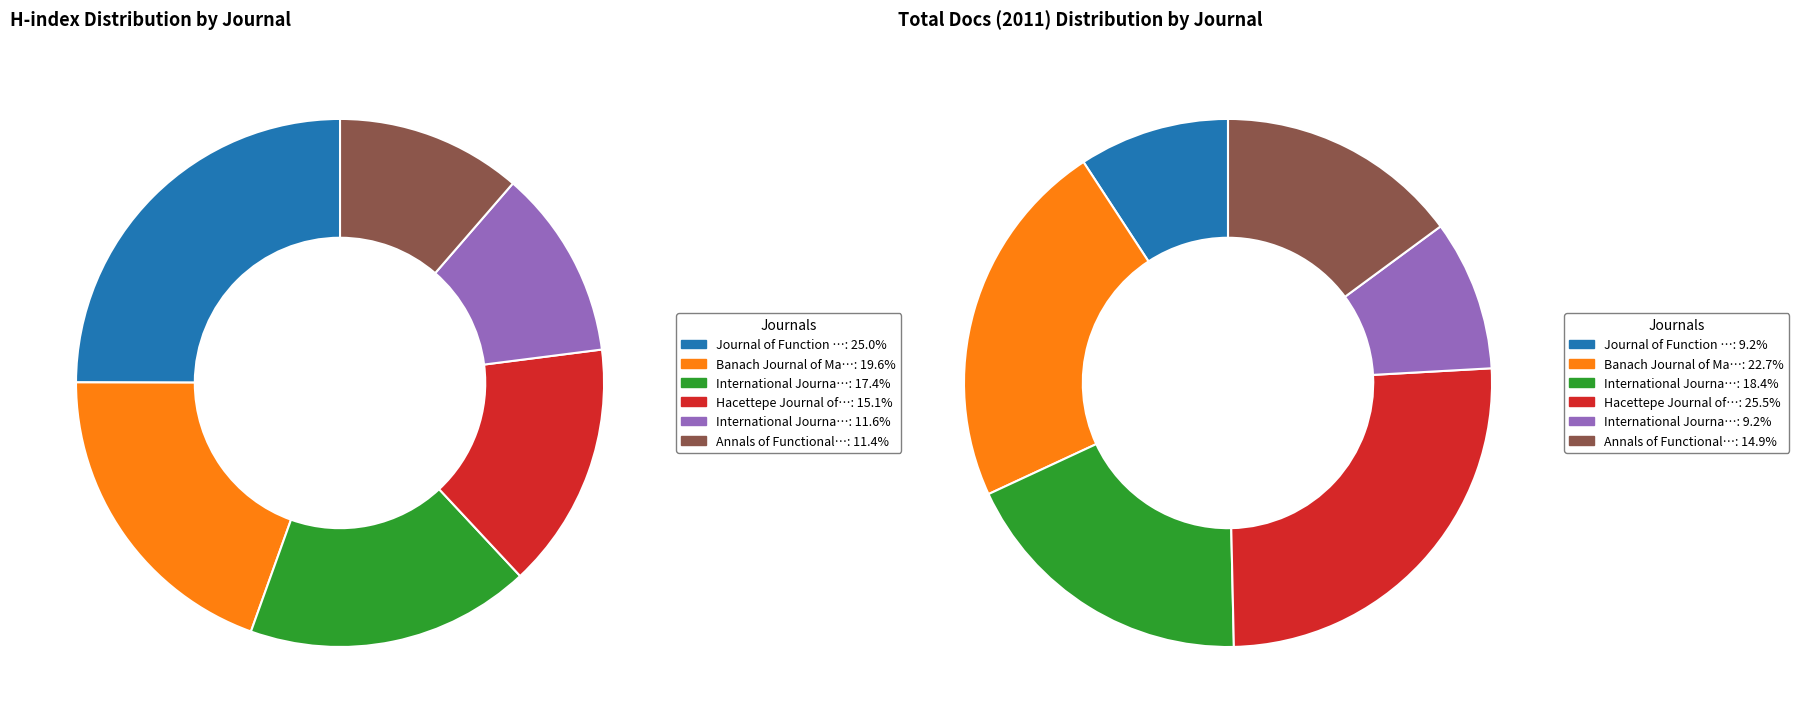

Approximately how many times larger is the value at Annals of Functional Analysis compared to Journal of Function Spaces?

0.5